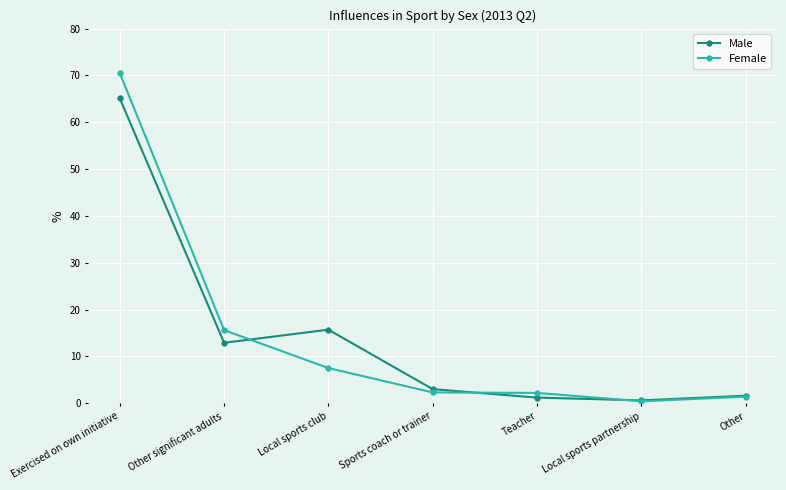

What is the label of the 4th point from the left?

Sports coach or trainer